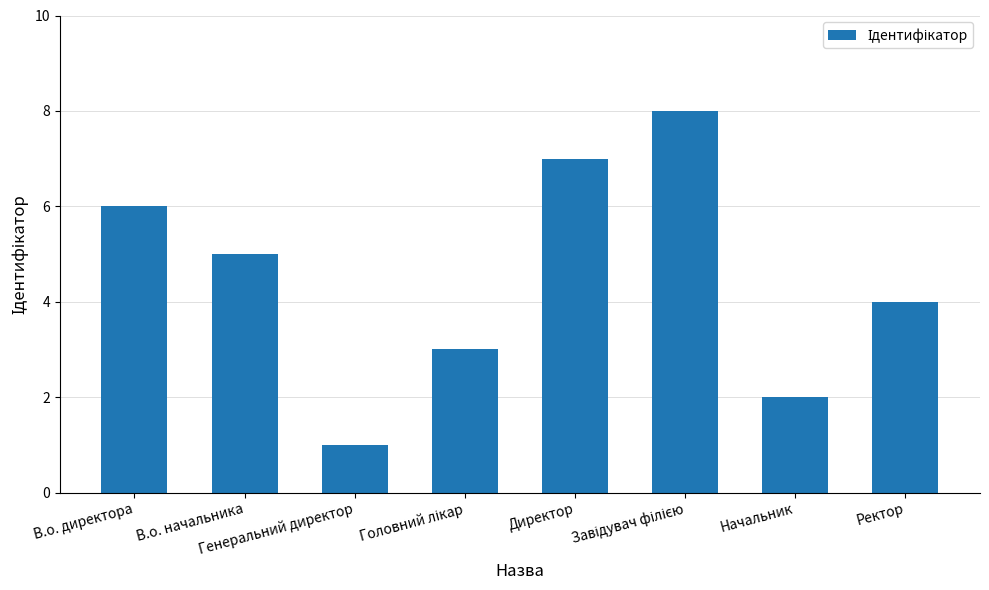

What is the sum of all values?

36